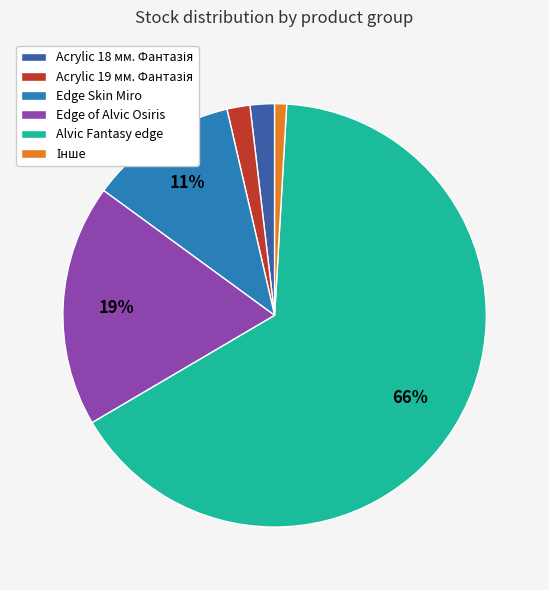

To the nearest percent, what portion does Edge of Alvic Osiris represent?

19%